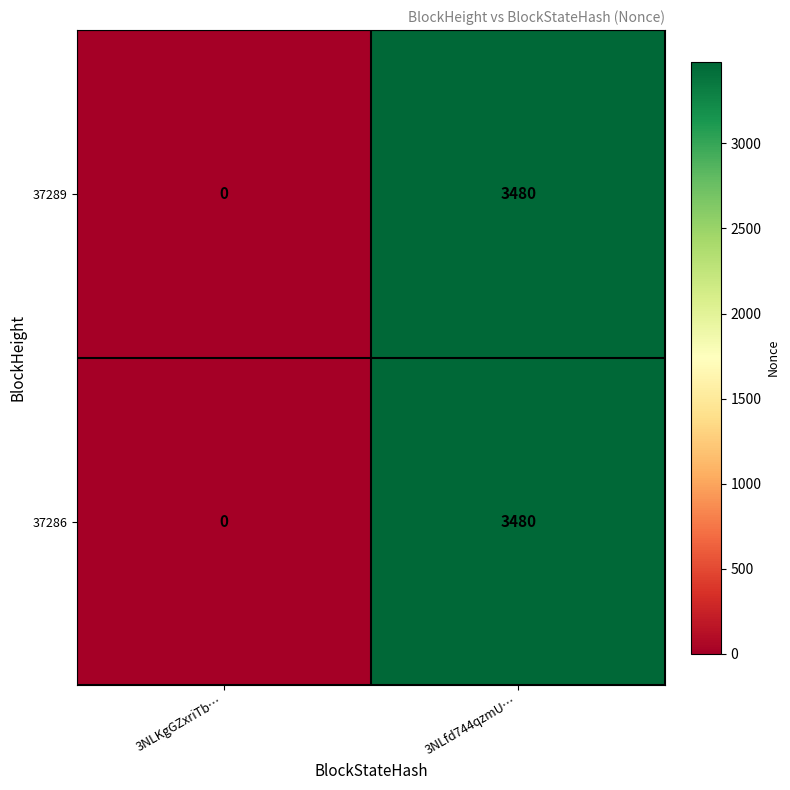

What is the sum of all 37286 values?

3480